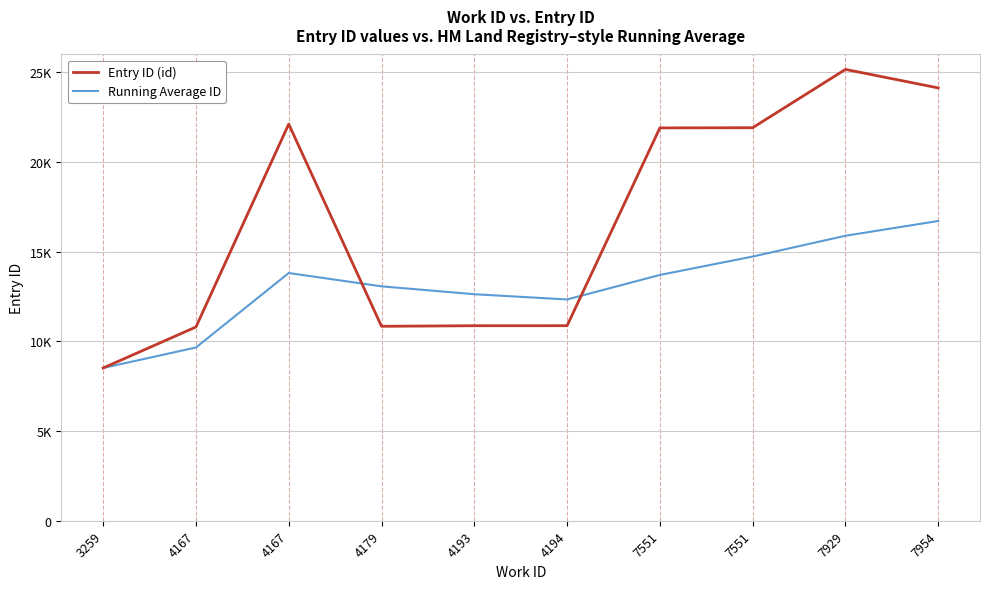

What are all the series names shown in the legend?

Entry ID (id), Running Average ID